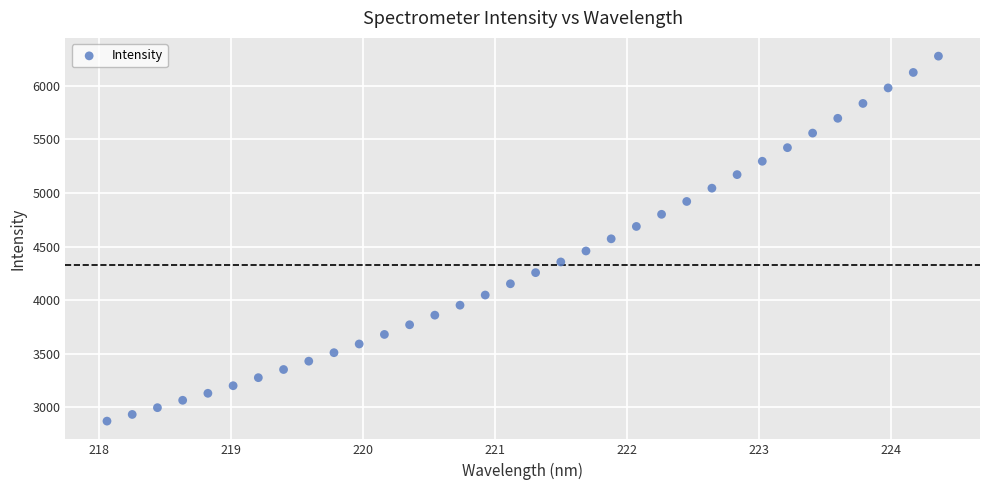

What is the range of X values (max minus min)?

6.3